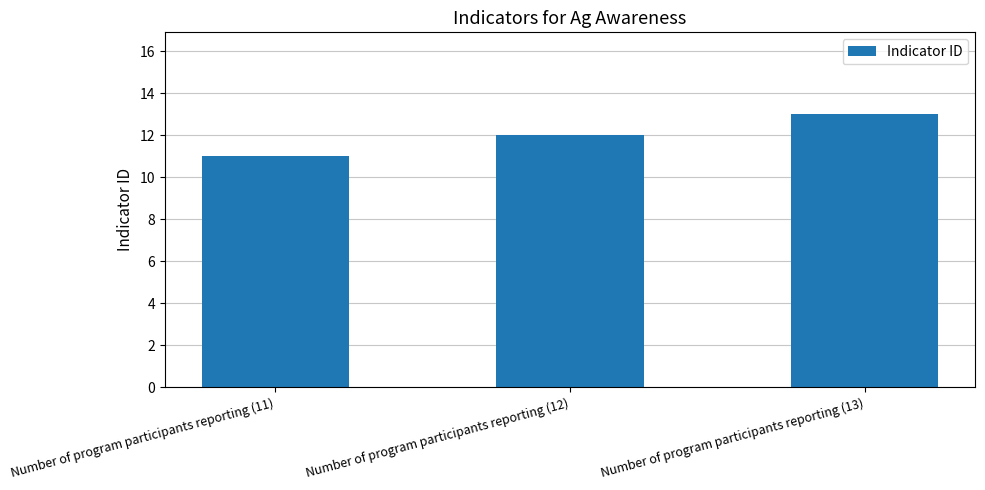

What is the value of the 1st bar from the left?

11